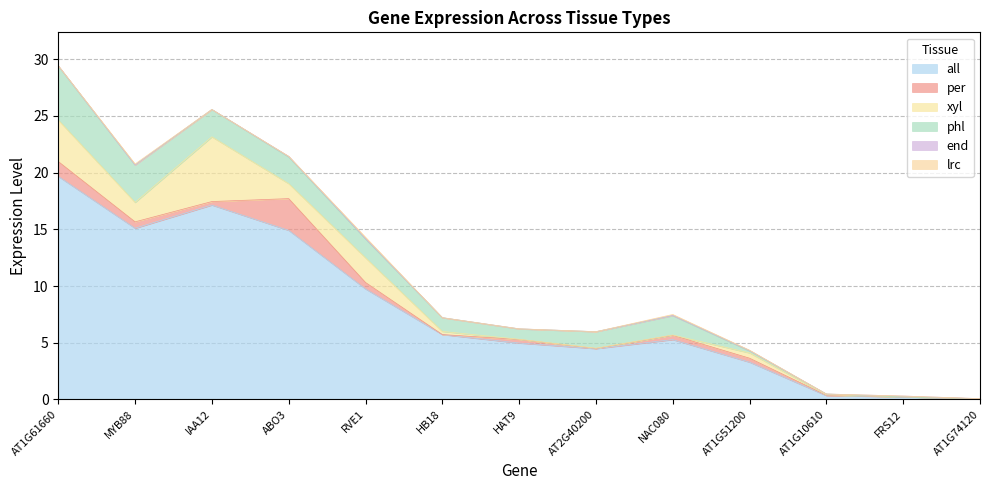

How many categories are shown in the chart?

13